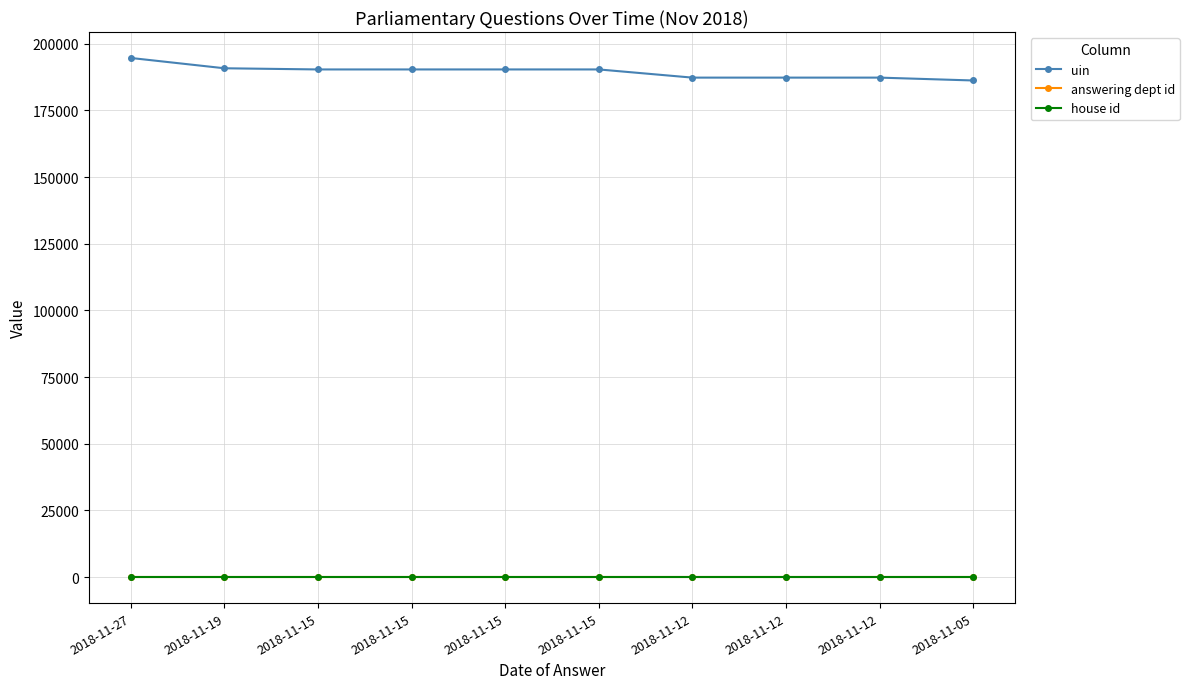

What are all the series names shown in the legend?

uin, answering dept id, house id